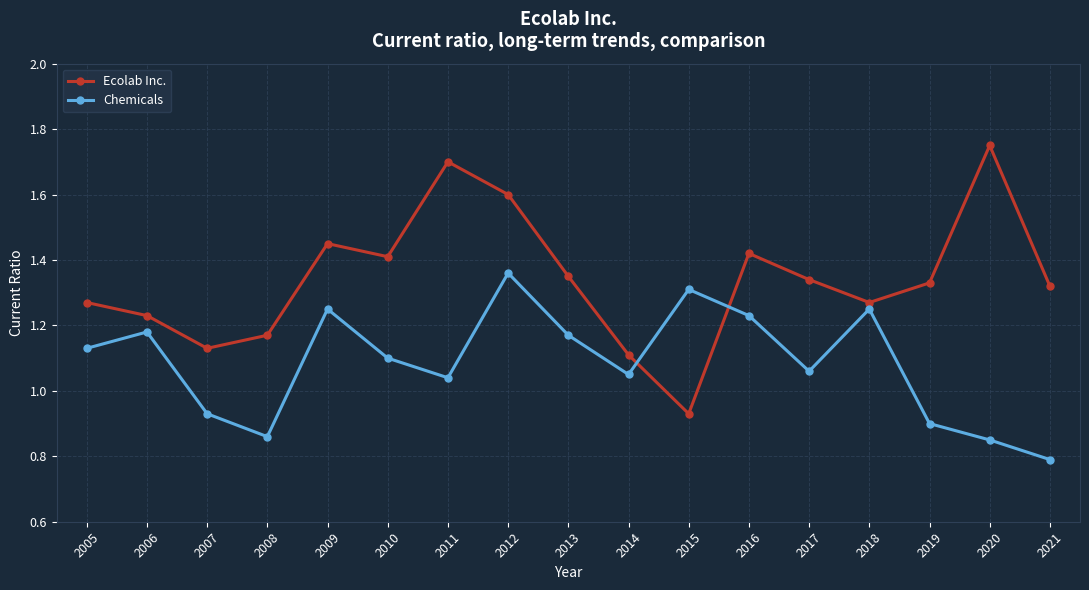

The Chemicals series shows 1.3 at 2015. True or false?

True